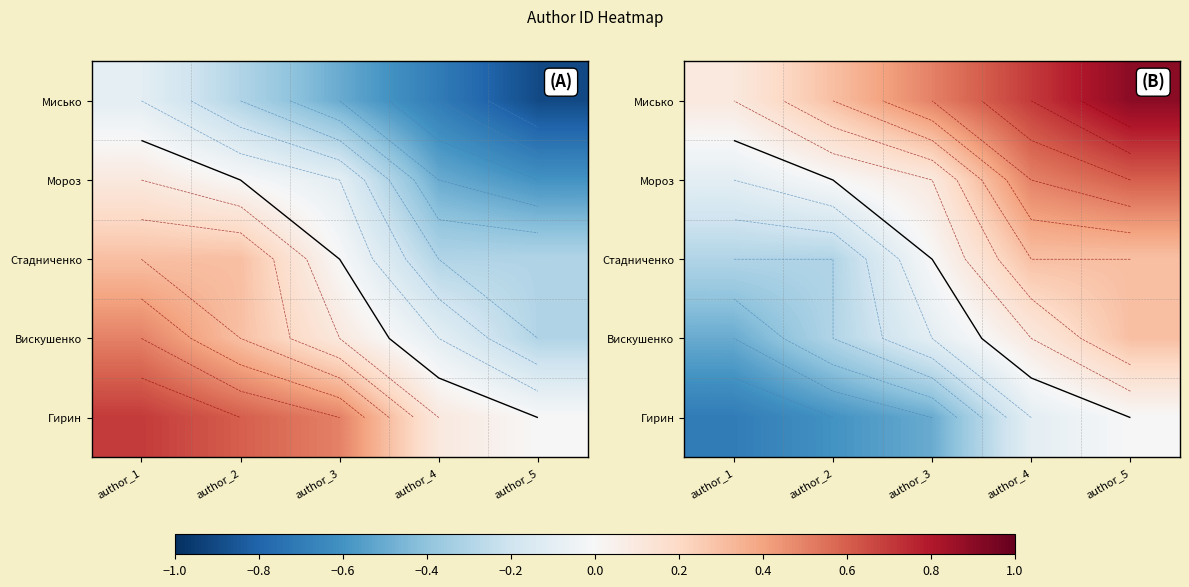

The Стадниченко series shows 0.3 at author_4. True or false?

True